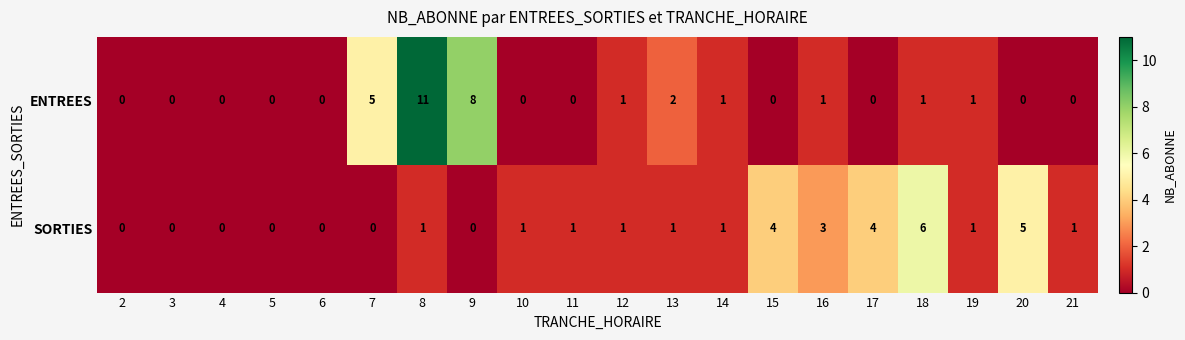

What is the total value across all series at 7?

5